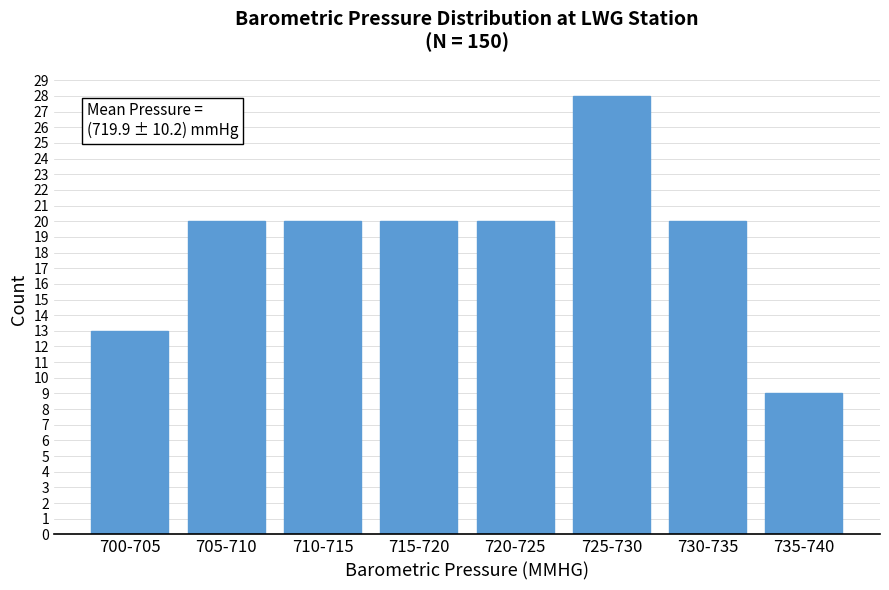

Reading left to right, list all the values displayed in this chart.

13	20	20	20	20	28	20	9